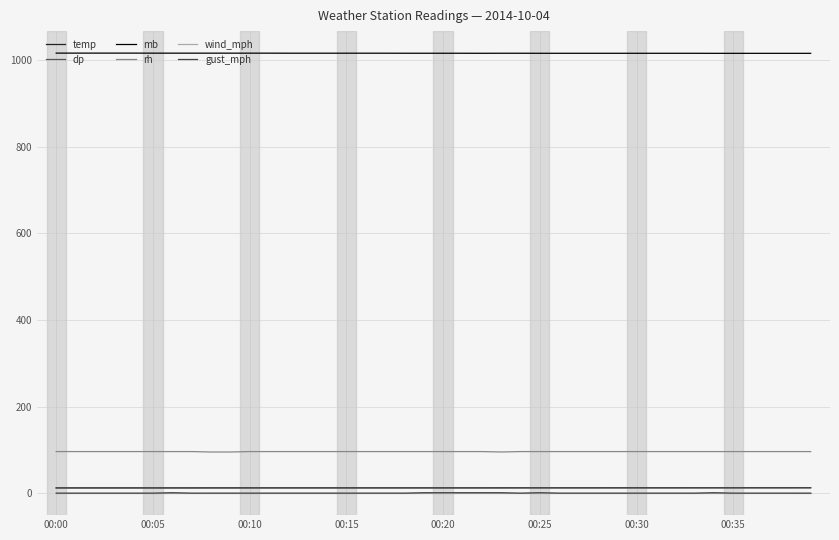

How many categories are shown in the chart?

40